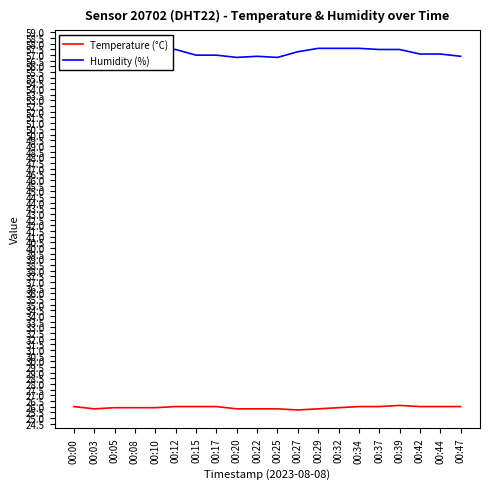

How many data points in Temperature (°C) are above 26?

1